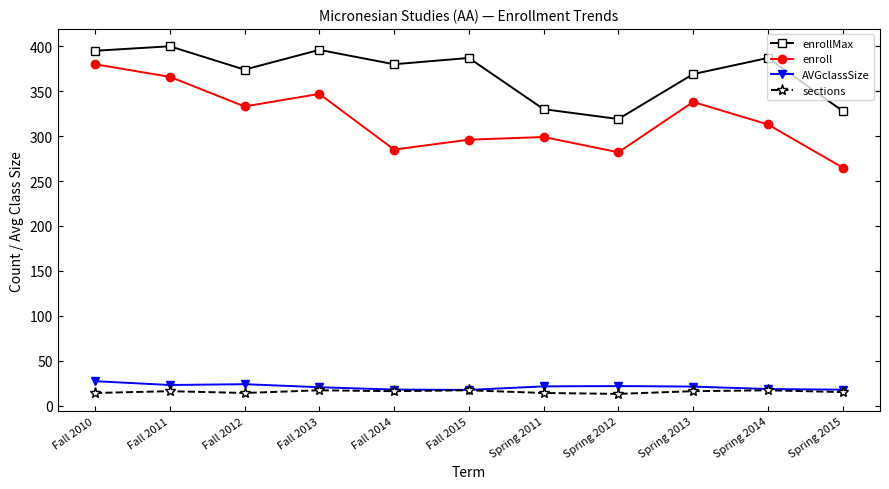

What is the greatest value displayed?

400.0